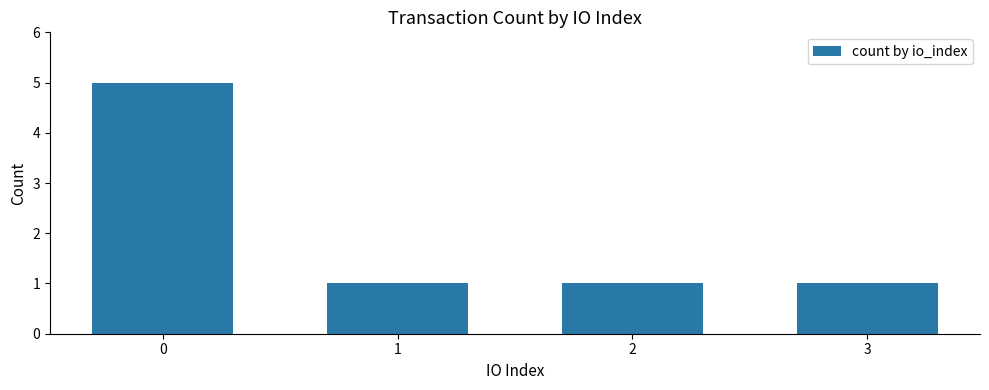

What is the ratio of the value at 2 to the value at 1?

1.0